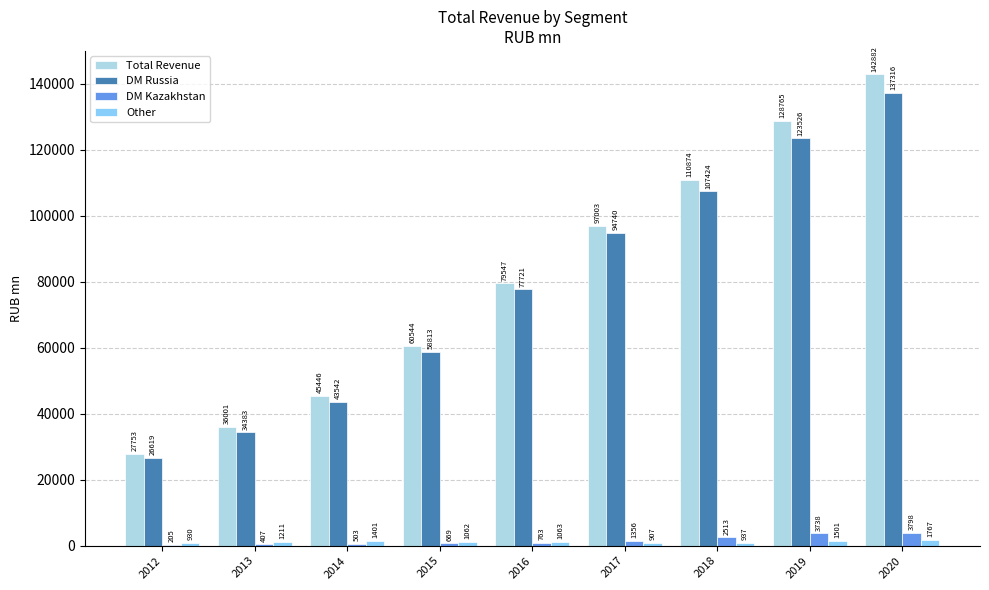

Where is DM Kazakhstan nearest to the value 2001?

2018